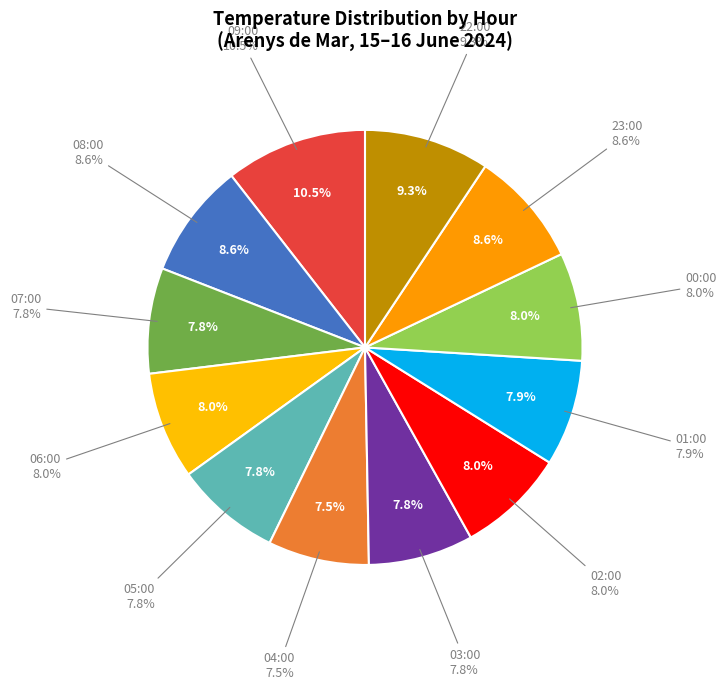

How many segments does this pie chart have?

12